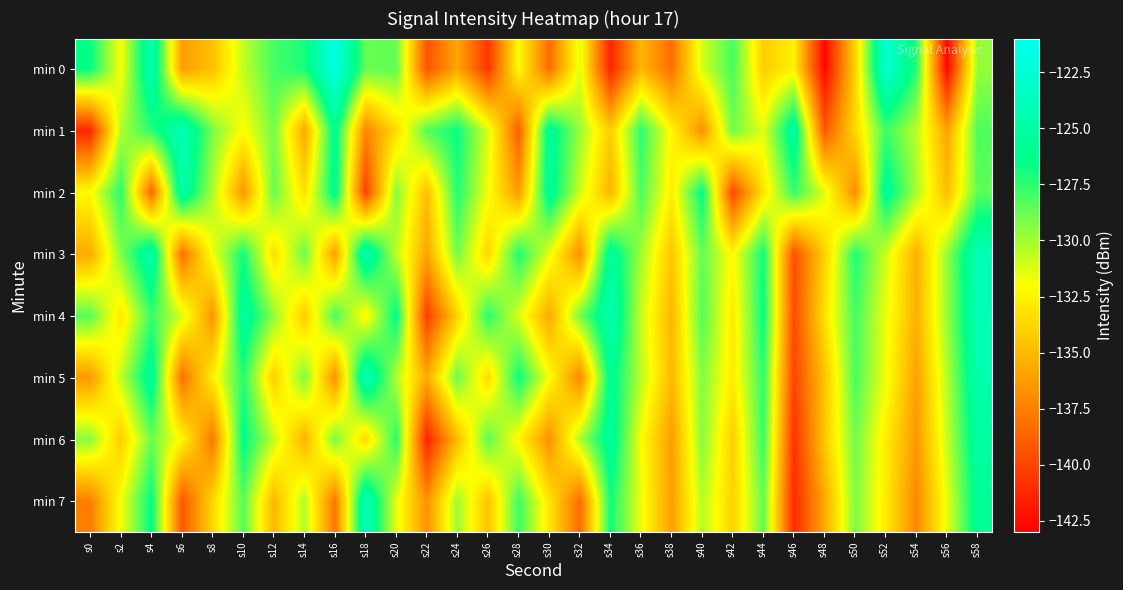

Reading left to right, transcribe all the data shown in this chart.

min 0: s0=-126.6	s2=-131.9	s4=-124.3	s6=-136.2	s8=-134.6	s10=-130.7	s12=-128.0	s14=-127.0	s16=-121.6	s18=-128.7	s20=-128.6	s22=-139.3	s24=-135.8	s26=-140.6	s28=-132.0	s30=-138.3	s32=-131.4	s34=-141.4	s36=-135.0	s38=-138.2	s40=-131.1	s42=-128.0	s44=-134.1	s46=-132.5	s48=-142.7	s50=-133.8	s52=-122.5	s54=-127.3	s56=-142.7	s58=-129.7
min 1: s0=-141.3	s2=-130.3	s4=-127.4	s6=-123.9	s8=-129.1	s10=-132.1	s12=-129.0	s14=-135.7	s16=-125.9	s18=-137.1	s20=-133.5	s22=-128.3	s24=-126.7	s26=-131.2	s28=-138.9	s30=-125.6	s32=-129.8	s34=-134.1	s36=-127.5	s38=-132.3	s40=-136.7	s42=-128.9	s44=-131.4	s46=-125.1	s48=-139.2	s50=-133.6	s52=-127.8	s54=-130.5	s56=-135.9	s58=-128.2
min 2: s0=-132.1	s2=-127.4	s4=-138.6	s6=-124.8	s8=-130.2	s10=-136.5	s12=-128.7	s14=-133.3	s16=-125.9	s18=-140.1	s20=-129.4	s22=-134.7	s24=-127.2	s26=-131.8	s28=-136.3	s30=-125.5	s32=-130.9	s34=-135.2	s36=-128.1	s38=-132.7	s40=-126.4	s42=-139.8	s44=-133.1	s46=-127.6	s48=-131.3	s50=-136.9	s52=-125.7	s54=-130.1	s56=-134.8	s58=-128.5
min 3: s0=-135.6	s2=-129.3	s4=-124.5	s6=-138.2	s8=-131.7	s10=-126.9	s12=-133.4	s14=-128.8	s16=-136.1	s18=-124.2	s20=-130.6	s22=-135.8	s24=-129.0	s26=-133.7	s28=-127.1	s30=-131.5	s32=-136.8	s34=-125.3	s36=-130.0	s38=-134.4	s40=-128.6	s42=-132.2	s44=-126.8	s46=-139.5	s48=-133.9	s50=-127.2	s52=-131.0	s54=-135.4	s56=-129.7	s58=-124.0
min 4: s0=-128.4	s2=-133.0	s4=-127.7	s6=-131.1	s8=-136.6	s10=-125.2	s12=-129.6	s14=-134.2	s16=-128.0	s18=-132.5	s20=-126.3	s22=-140.3	s24=-133.8	s26=-127.4	s28=-131.2	s30=-135.7	s32=-129.1	s34=-124.3	s36=-130.8	s38=-135.1	s40=-128.3	s42=-132.9	s44=-126.6	s46=-139.7	s48=-133.2	s50=-127.9	s52=-131.6	s54=-135.3	s56=-129.8	s58=-124.1
min 5: s0=-136.4	s2=-130.7	s4=-125.4	s6=-138.1	s8=-132.6	s10=-127.3	s12=-134.0	s14=-129.2	s16=-136.8	s18=-123.9	s20=-130.3	s22=-135.6	s24=-128.8	s26=-133.5	s28=-126.7	s30=-131.9	s32=-137.2	s34=-125.8	s36=-130.5	s38=-135.0	s40=-129.3	s42=-132.8	s44=-127.5	s46=-140.0	s48=-134.6	s50=-128.1	s52=-131.7	s54=-136.0	s56=-130.4	s58=-124.6
min 6: s0=-129.5	s2=-134.1	s4=-128.8	s6=-132.3	s8=-137.8	s10=-126.3	s12=-130.7	s14=-135.3	s16=-129.1	s18=-133.6	s20=-127.4	s22=-141.4	s24=-134.9	s26=-128.5	s28=-132.3	s30=-136.8	s32=-130.2	s34=-125.4	s36=-131.9	s38=-136.2	s40=-129.4	s42=-134.0	s44=-127.7	s46=-140.8	s48=-134.3	s50=-128.9	s52=-132.7	s54=-136.4	s56=-130.8	s58=-125.2
min 7: s0=-137.5	s2=-131.8	s4=-126.5	s6=-139.2	s8=-133.7	s10=-128.4	s12=-135.1	s14=-130.3	s16=-137.9	s18=-124.0	s20=-131.4	s22=-136.7	s24=-129.9	s26=-134.6	s28=-127.8	s30=-133.0	s32=-138.3	s34=-126.9	s36=-131.6	s38=-136.1	s40=-130.4	s42=-133.9	s44=-128.6	s46=-141.1	s48=-135.7	s50=-129.2	s52=-132.8	s54=-137.1	s56=-131.5	s58=-125.7